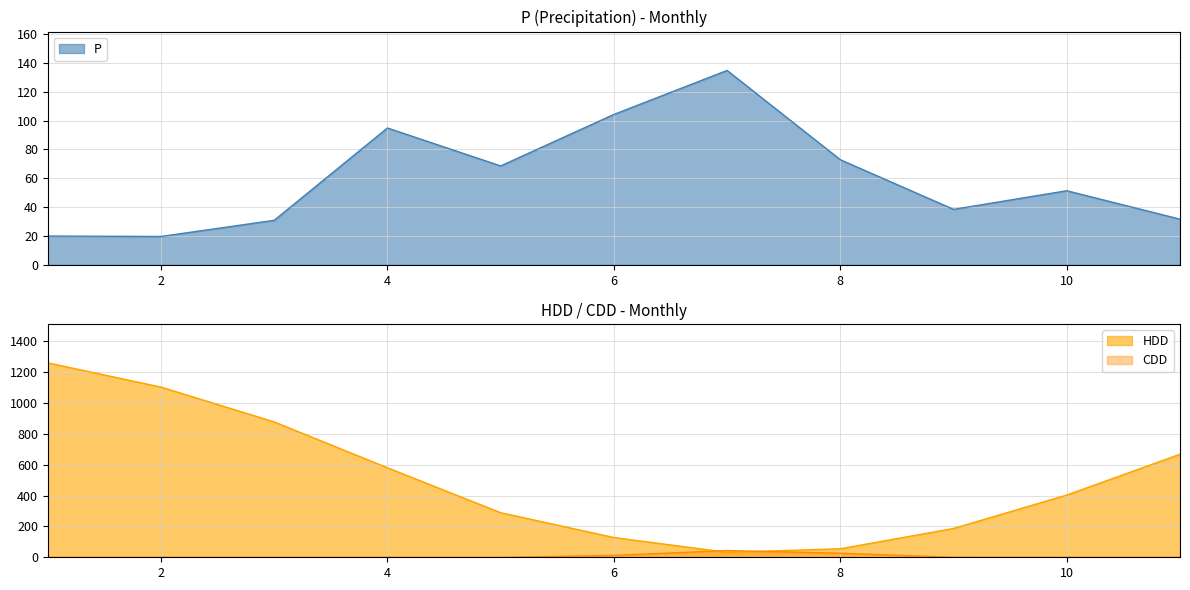

The P series shows 25.8 at 9. True or false?

False